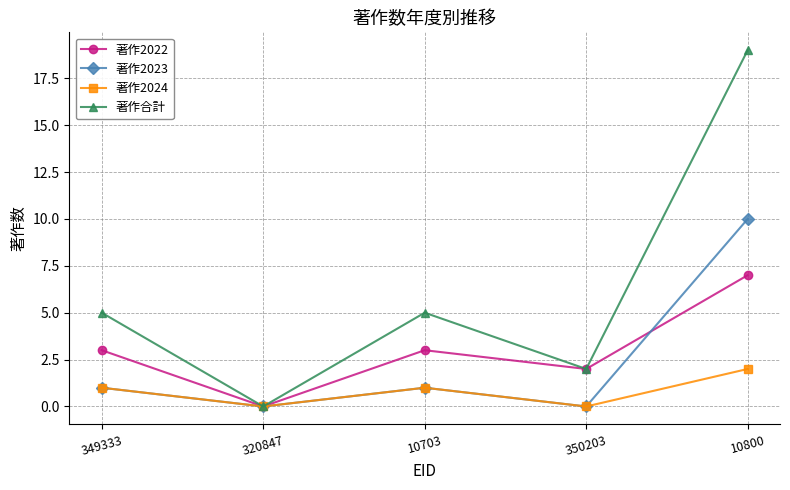

What is the average value of the 著作合計 series?

6